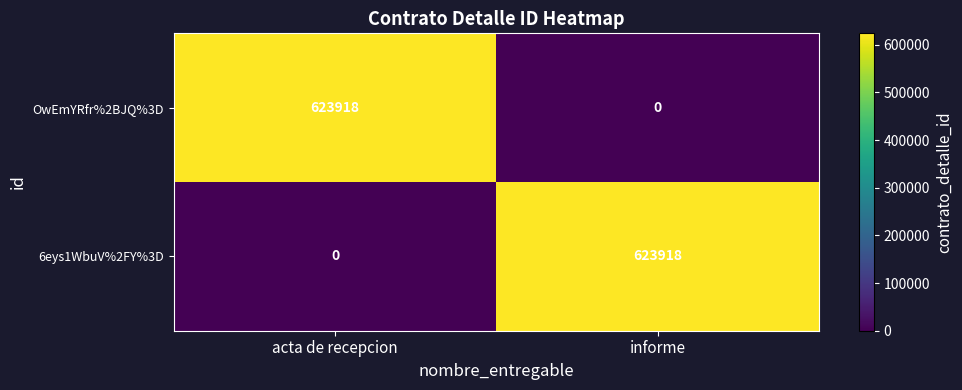

What is the difference between the maximum and minimum values in the 6eys1WbuV%2FY%3D series?

623918